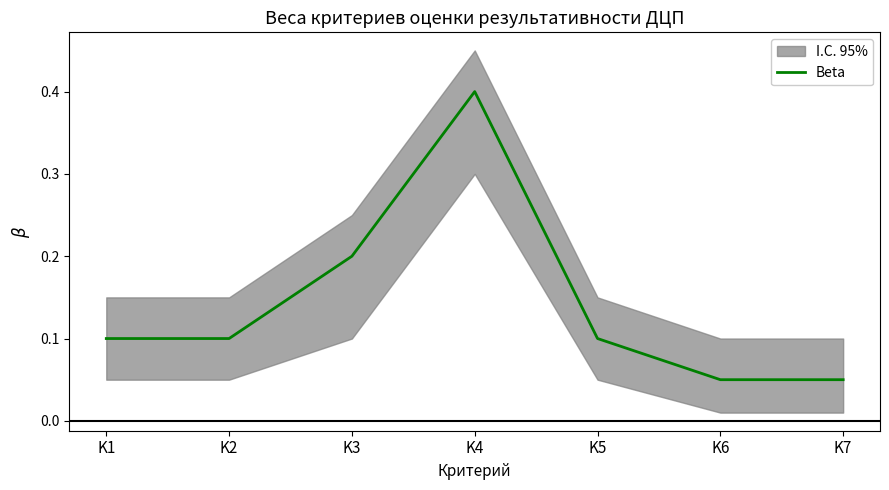

What is the average value?

0.1